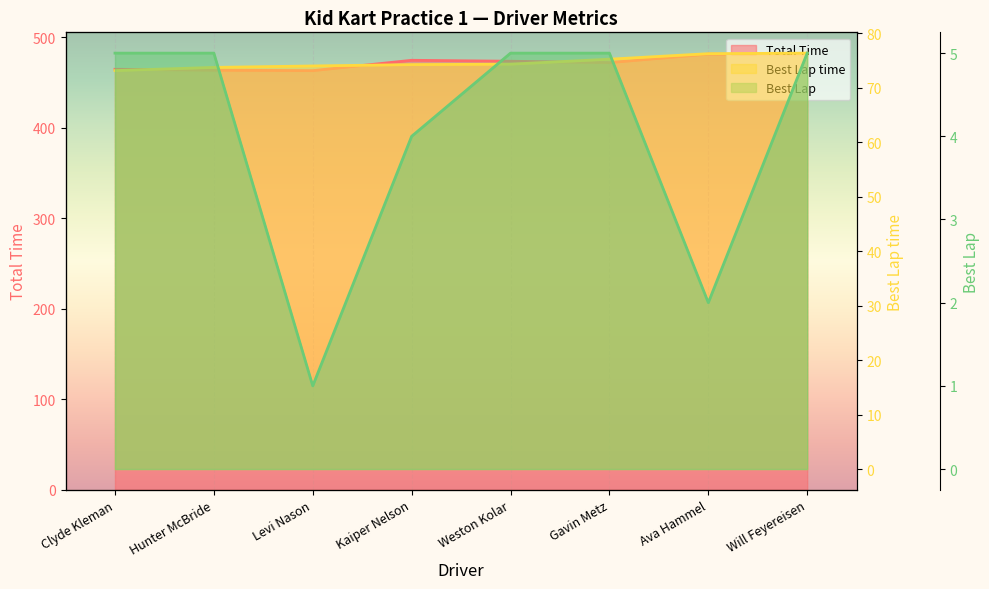

List the labels in order of Best Lap value, smallest first.

Levi Nason, Ava Hammel, Kaiper Nelson, Clyde Kleman, Hunter McBride, Weston Kolar, Gavin Metz, Will Feyereisen